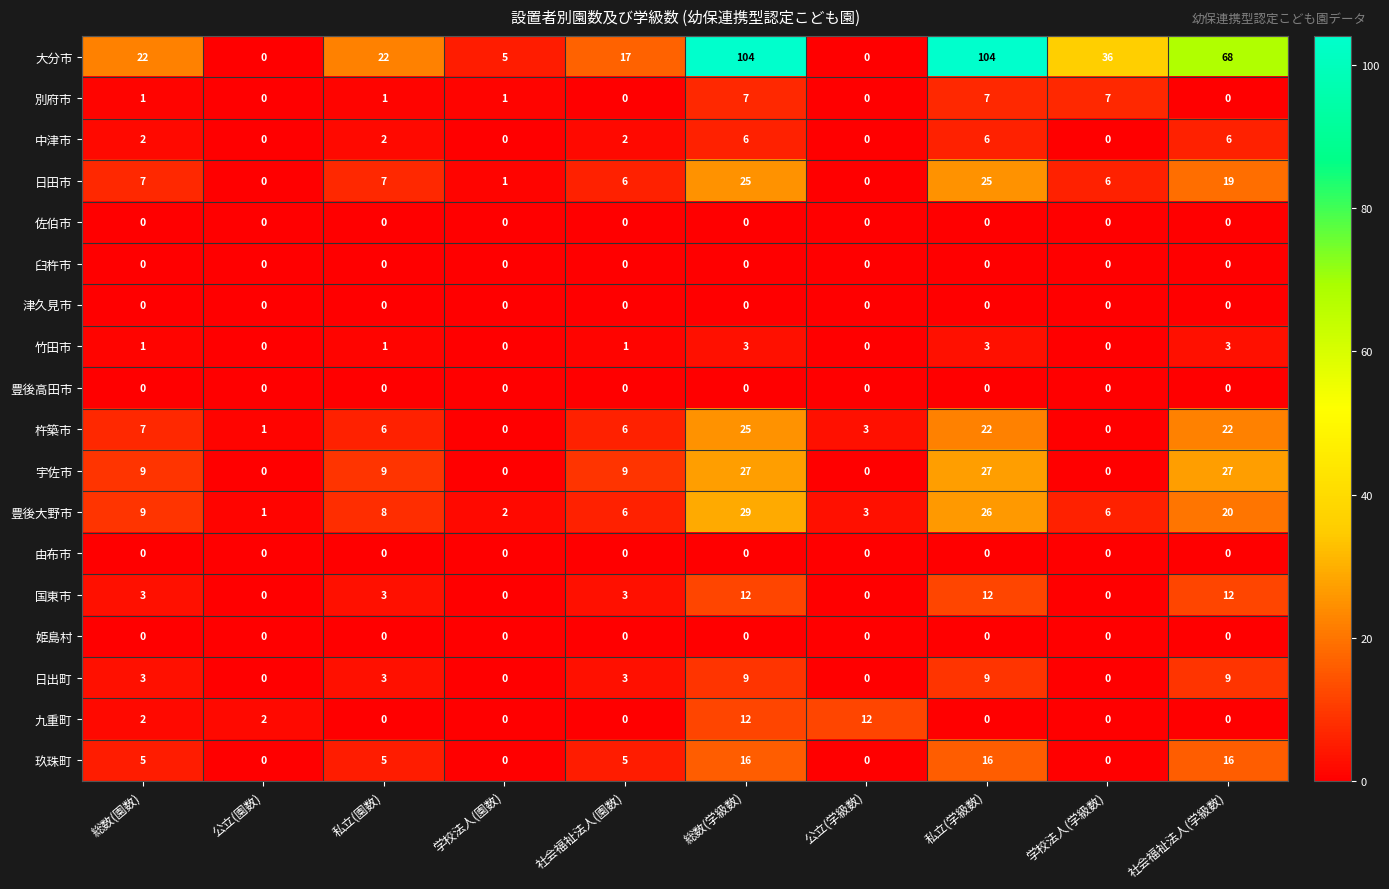

Count the 国東市 values in the range 0 to 12.

10